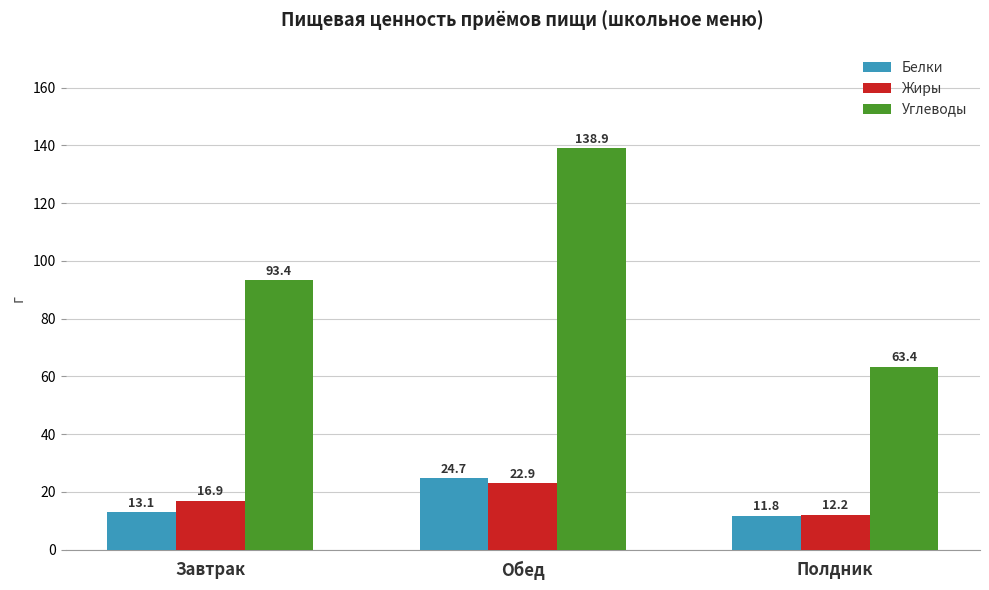

Reading left to right, what are all the values shown in this chart?

Белки: 13.1	24.7	11.8
Жиры: 16.9	22.9	12.2
Углеводы: 93.4	138.9	63.4